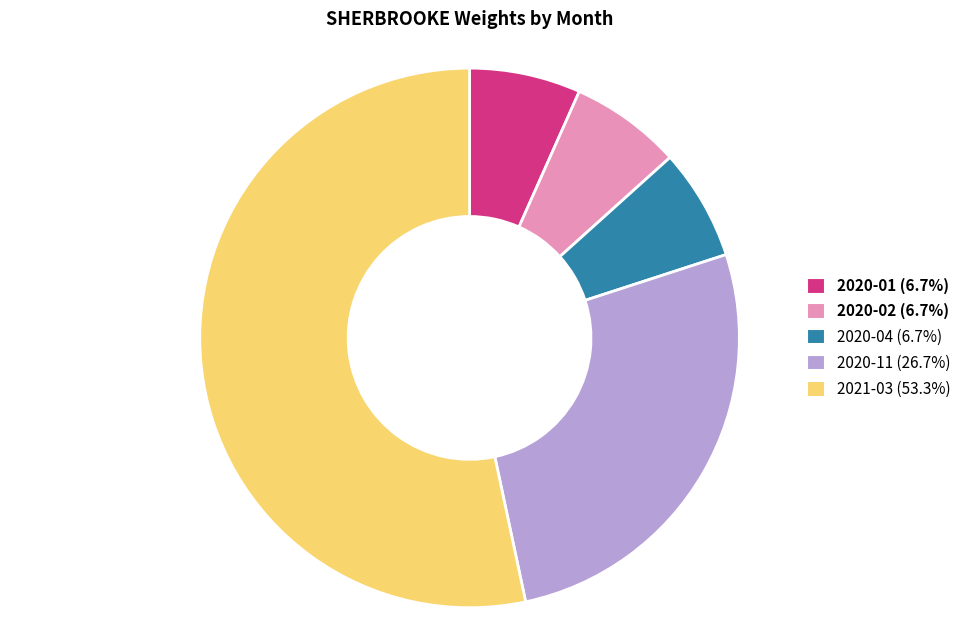

Is there a majority slice in this chart?

Yes